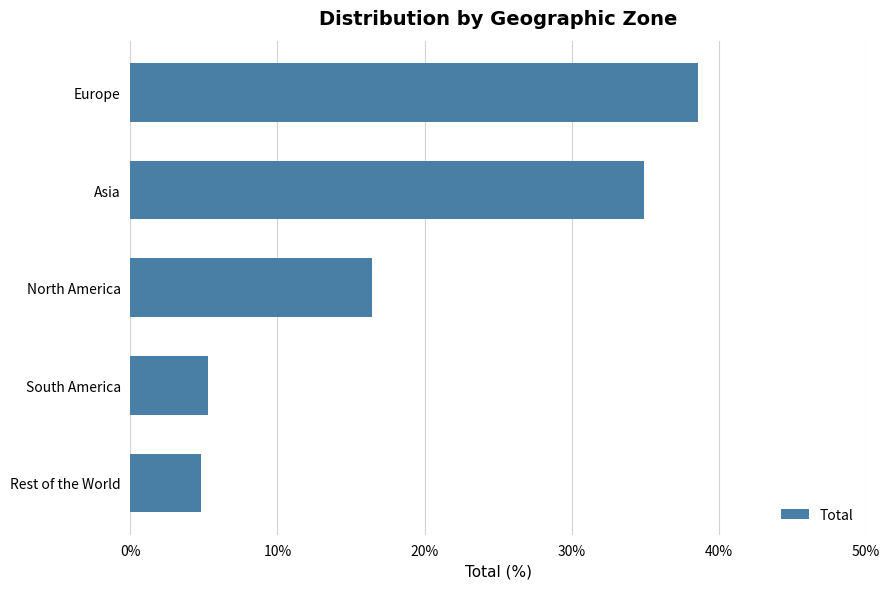

Reading top to bottom, extract all data points from this chart.

38.6	34.9	16.4	5.3	4.8